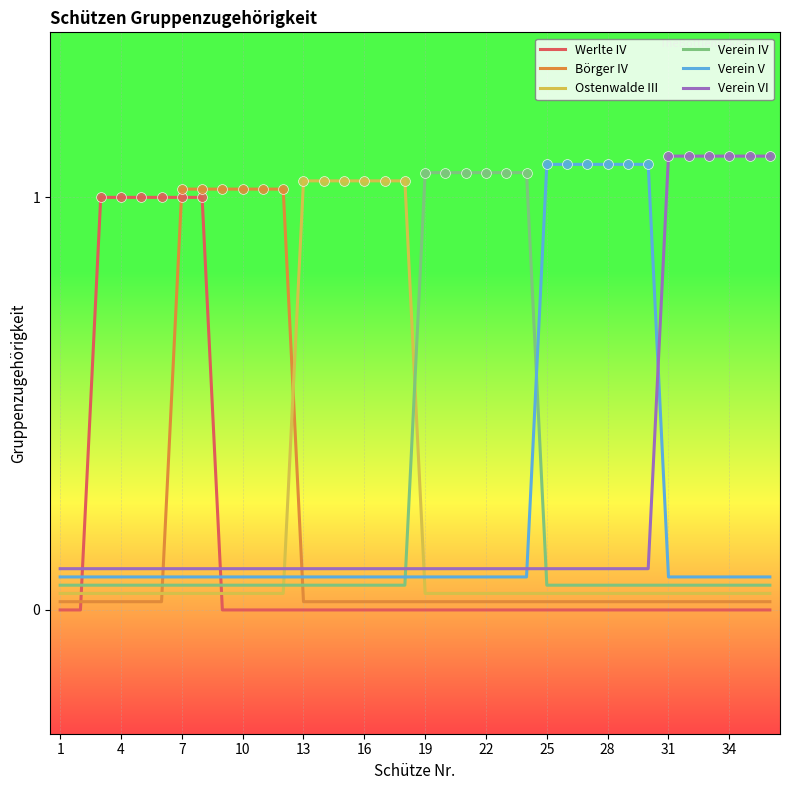

List the series in order of their overall mean, highest first.

Verein VI, Verein V, Verein IV, Ostenwalde III, Börger IV, Werlte IV